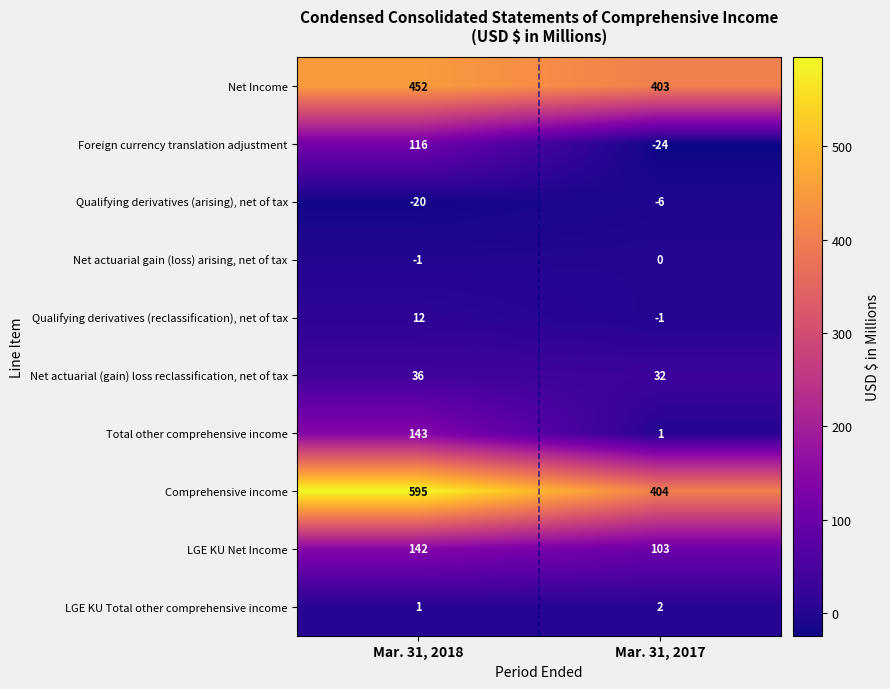

The value of Net Income at Mar. 31, 2017 is 248. True or false?

False